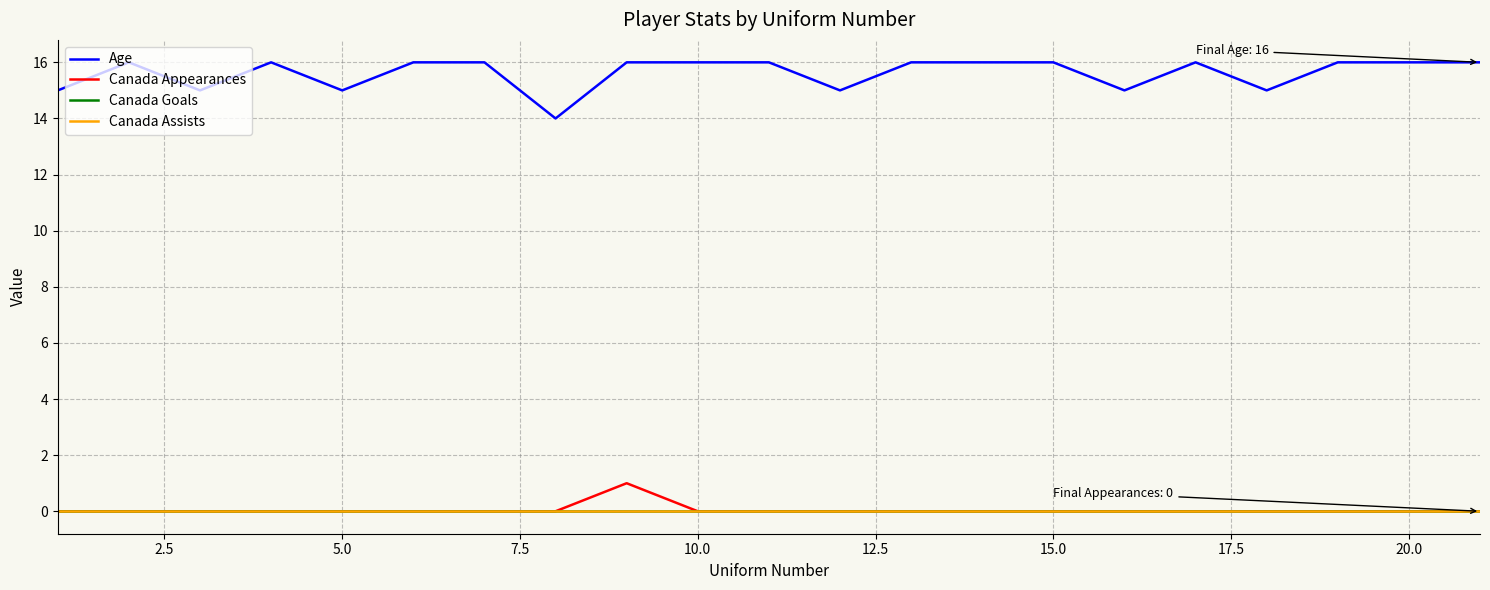

Is this an area chart (filled region under the line)?

No